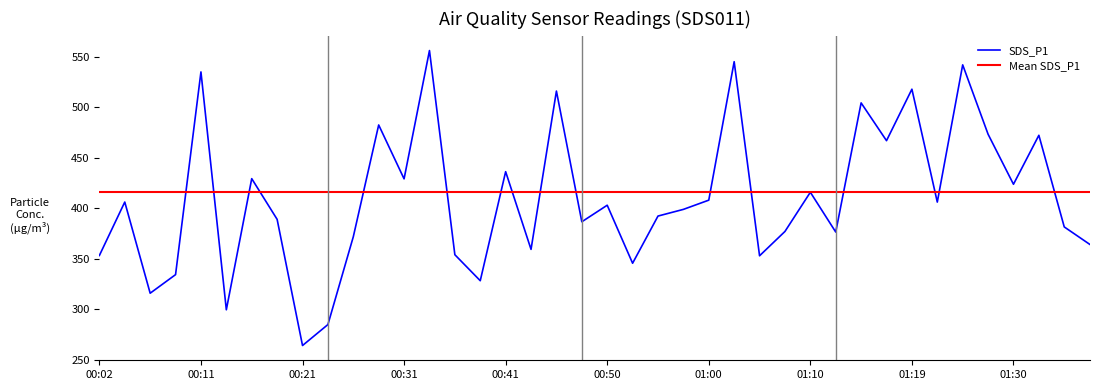

List the labels in order of value, largest first.

00:33, 01:02, 01:25, 00:11, 01:19, 00:45, 01:14, 00:28, 01:27, 01:32, 01:17, 00:41, 00:16, 00:31, 01:30, 01:10, 01:00, 00:04, 01:22, 00:50, 00:57, 00:55, 00:19, 00:48, 01:35, 01:07, 01:12, 00:26, 01:37, 00:43, 00:36, 00:02, 01:05, 00:53, 00:09, 00:38, 00:07, 00:14, 00:24, 00:21